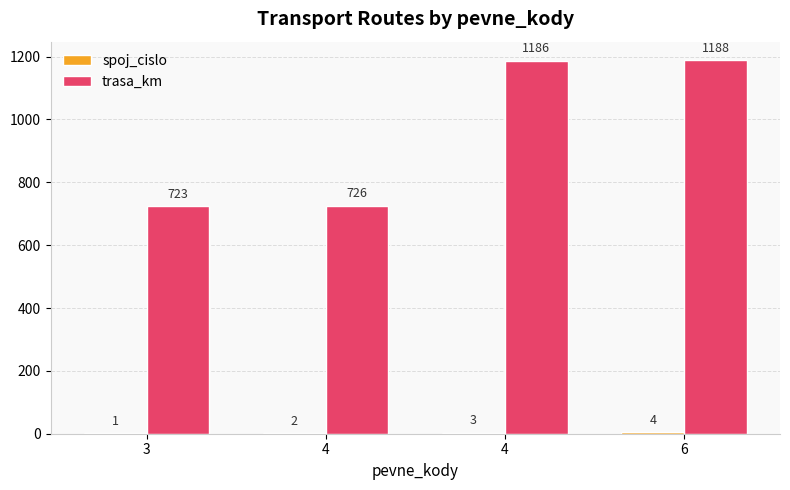

Where does the spoj_cislo series first go above 3?

6